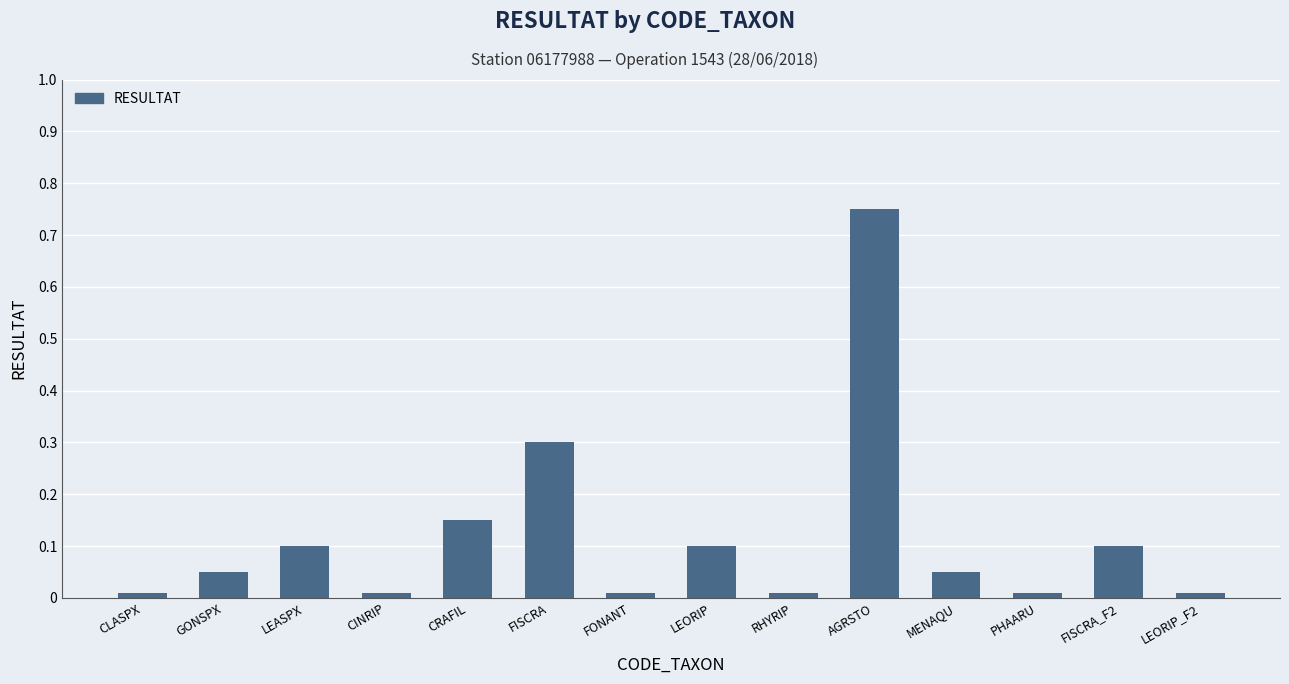

What is the value of the 6th bar from the left?

0.3